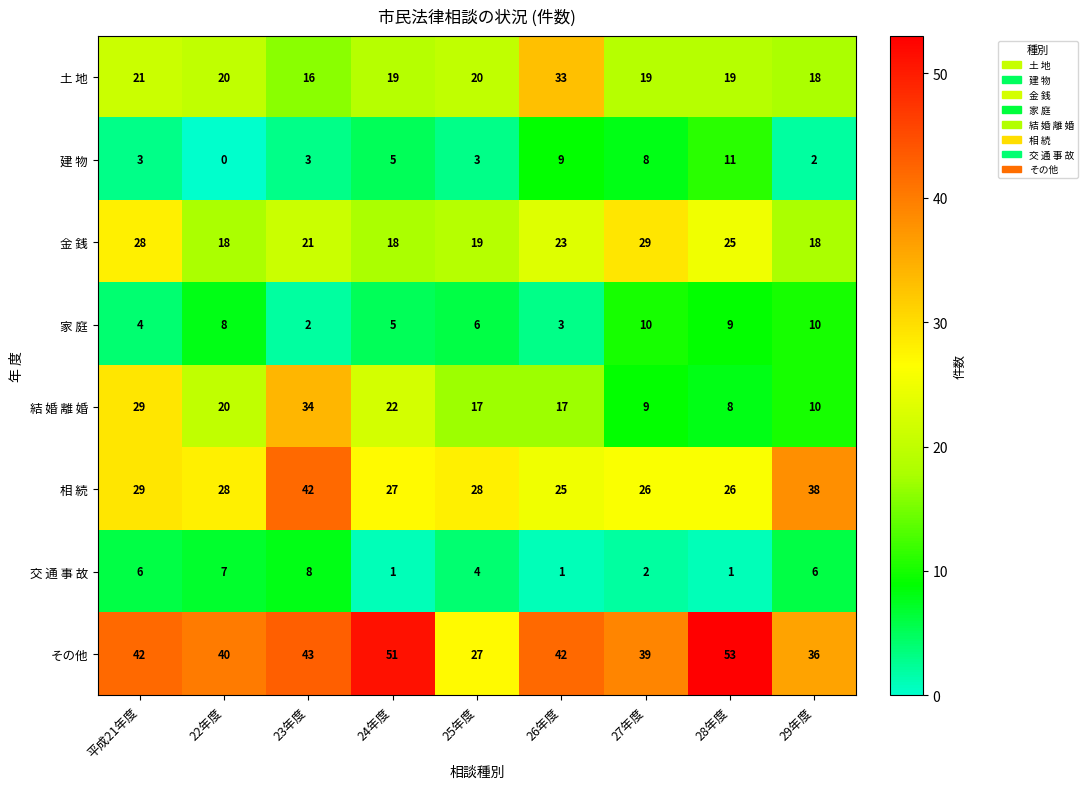

Which series changed the most between 28年度 and 29年度?

その他